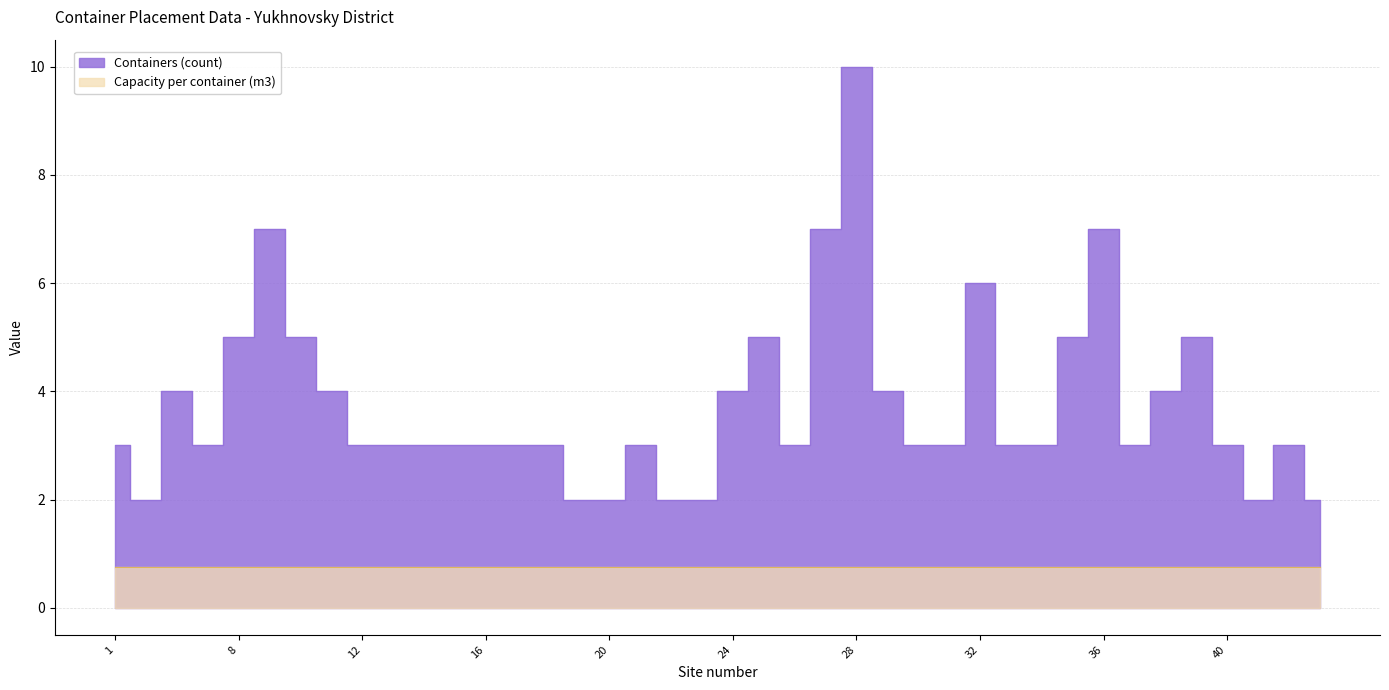

List the labels in order of value, largest first.

28, 9, 27, 36, 32, 8, 10, 25, 35, 39, 3, 11, 24, 29, 38, 1, 7, 12, 13, 14, 15, 16, 17, 18, 21, 26, 30, 31, 33, 34, 37, 40, 42, 2, 19, 20, 22, 23, 41, 43